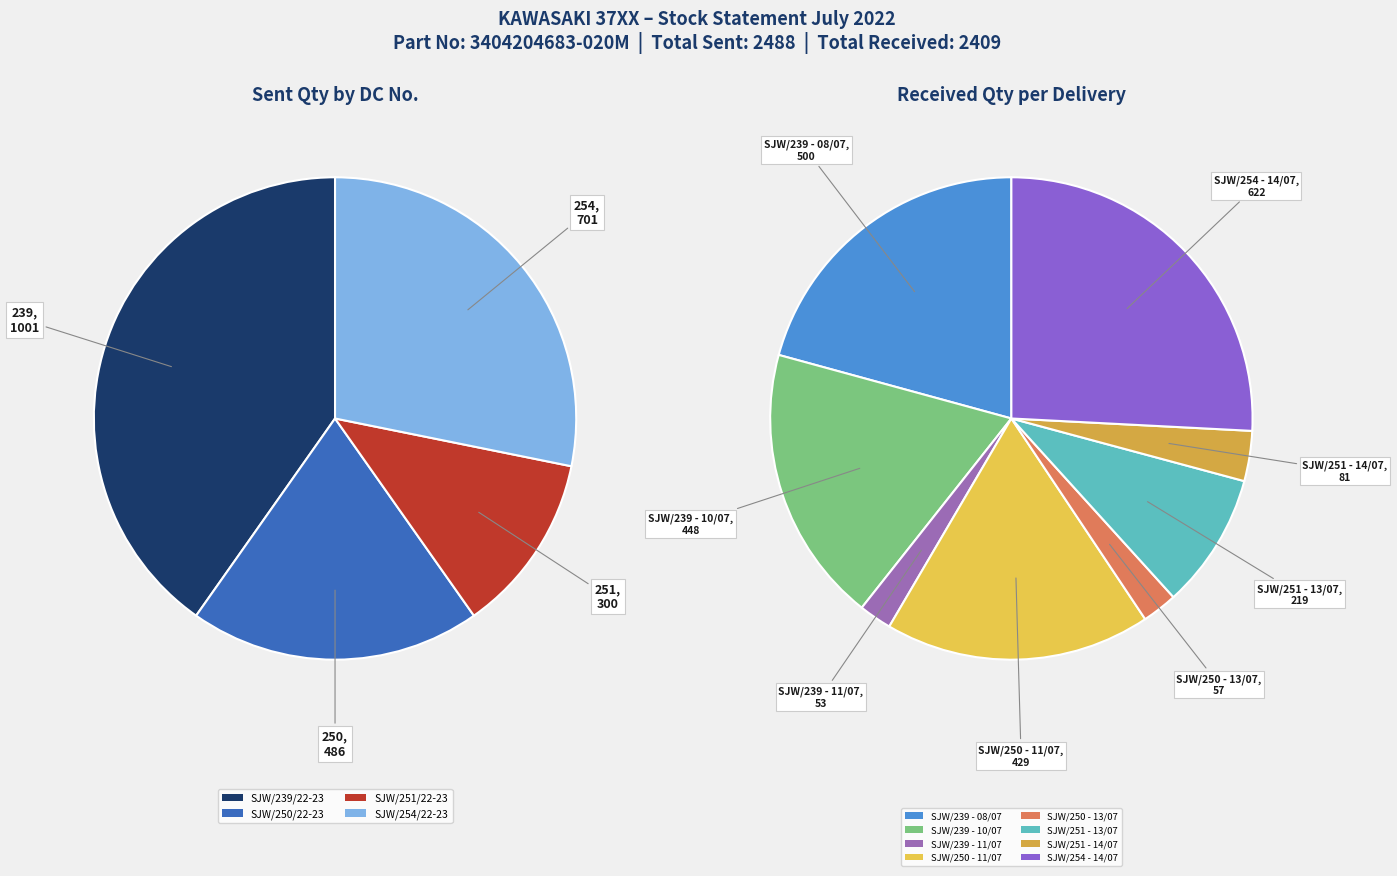

To the nearest percent, what is the difference between the largest and smallest slice percentages?

24%